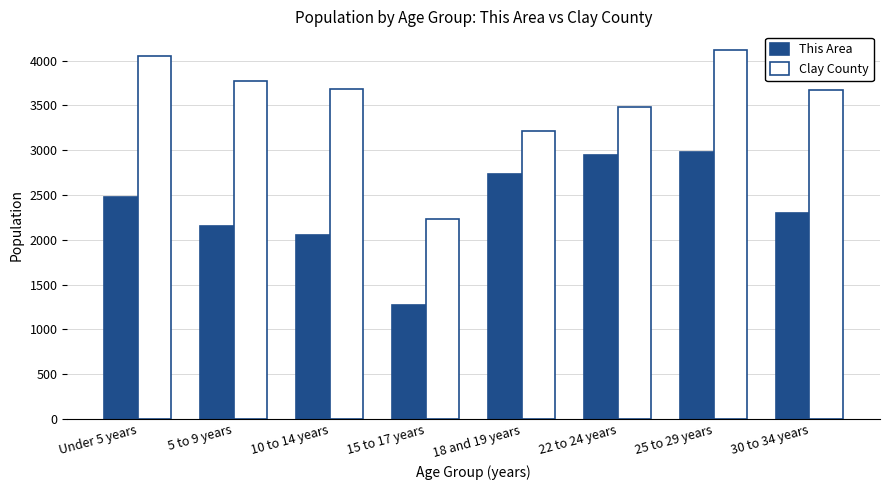

Which series has the widest spread of values?

Clay County